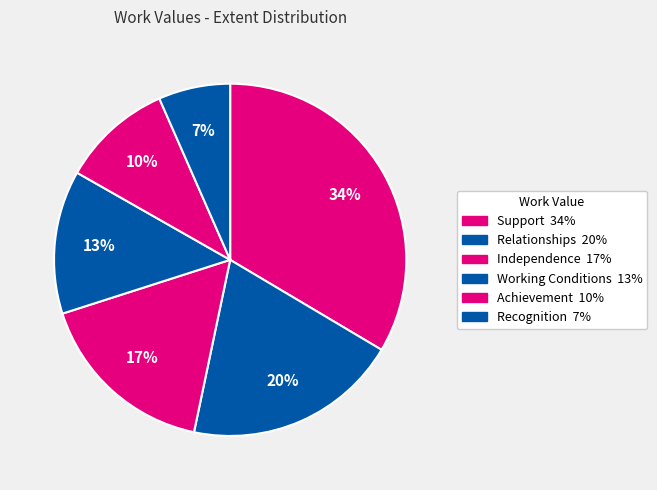

Is there any slice that represents more than half of the pie?

No